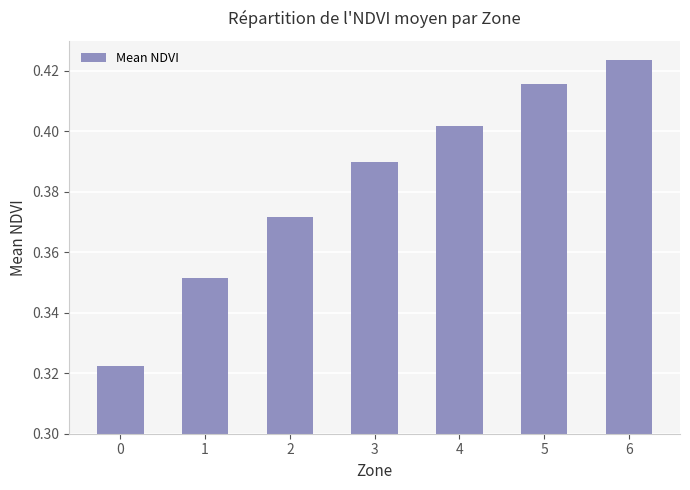

Rank the categories by value from highest to lowest.

6, 5, 4, 3, 2, 1, 0